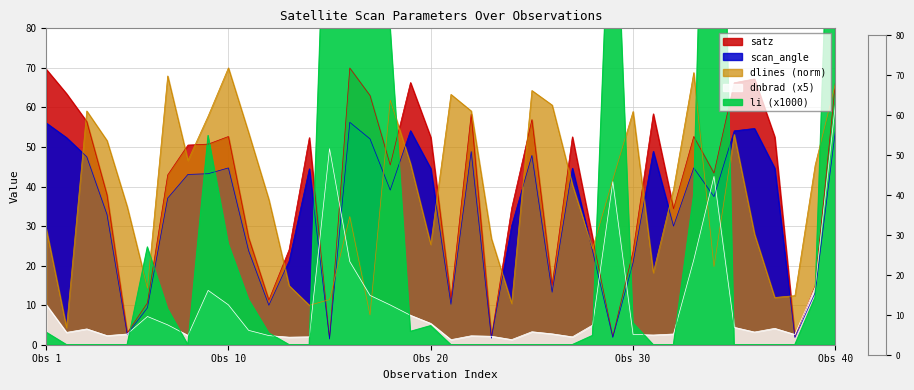

What is the value of the li point at the 17th from the left?

109.9